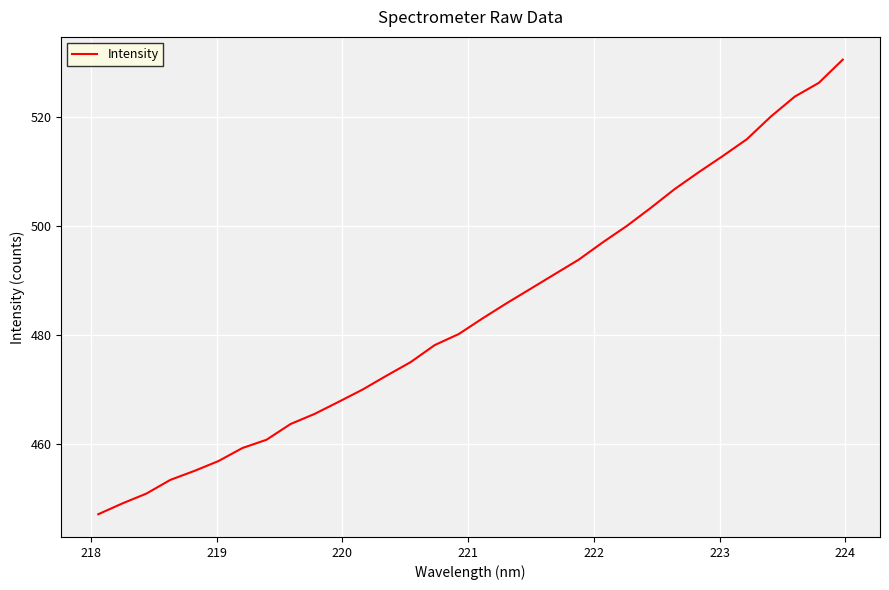

What is the maximum value shown in the chart?

530.4